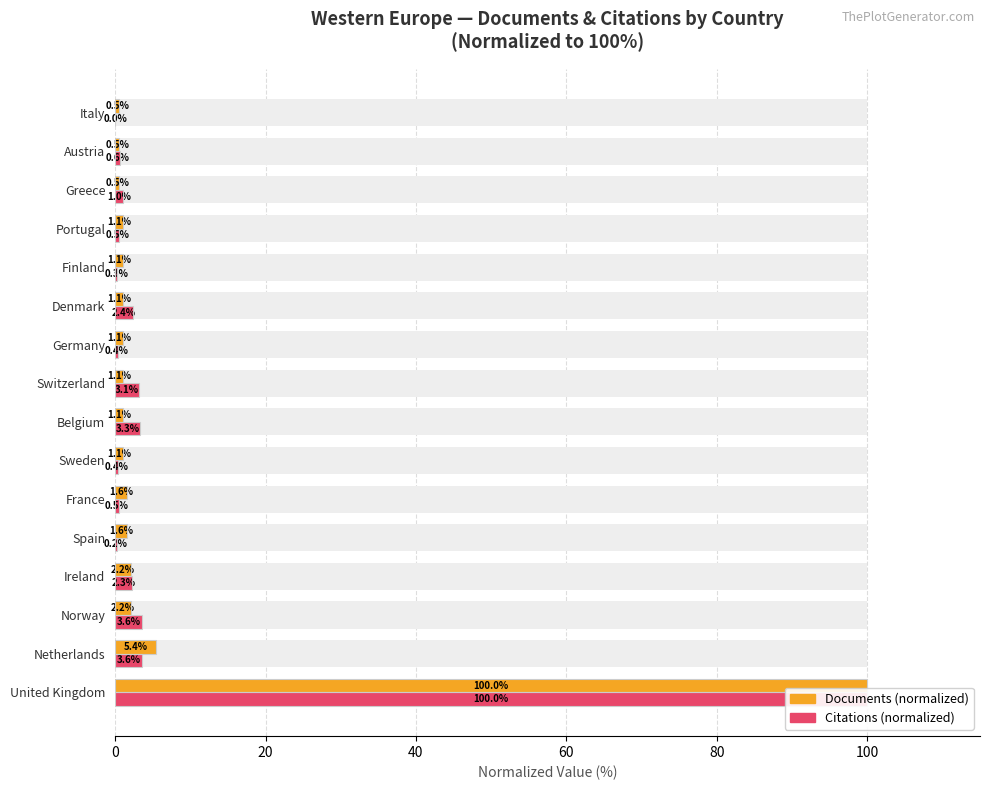

How many groups of bars are there?

16